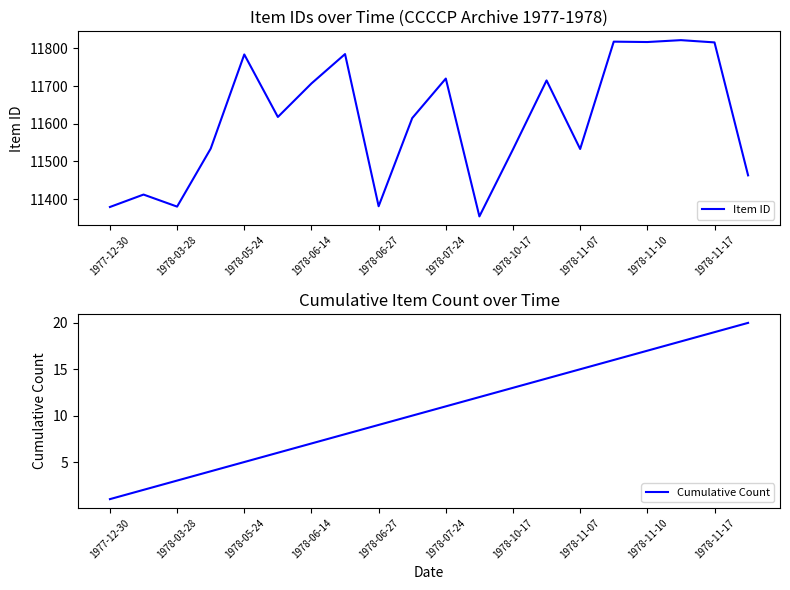

At which category does the chart reach its minimum across all series?

1977-12-30